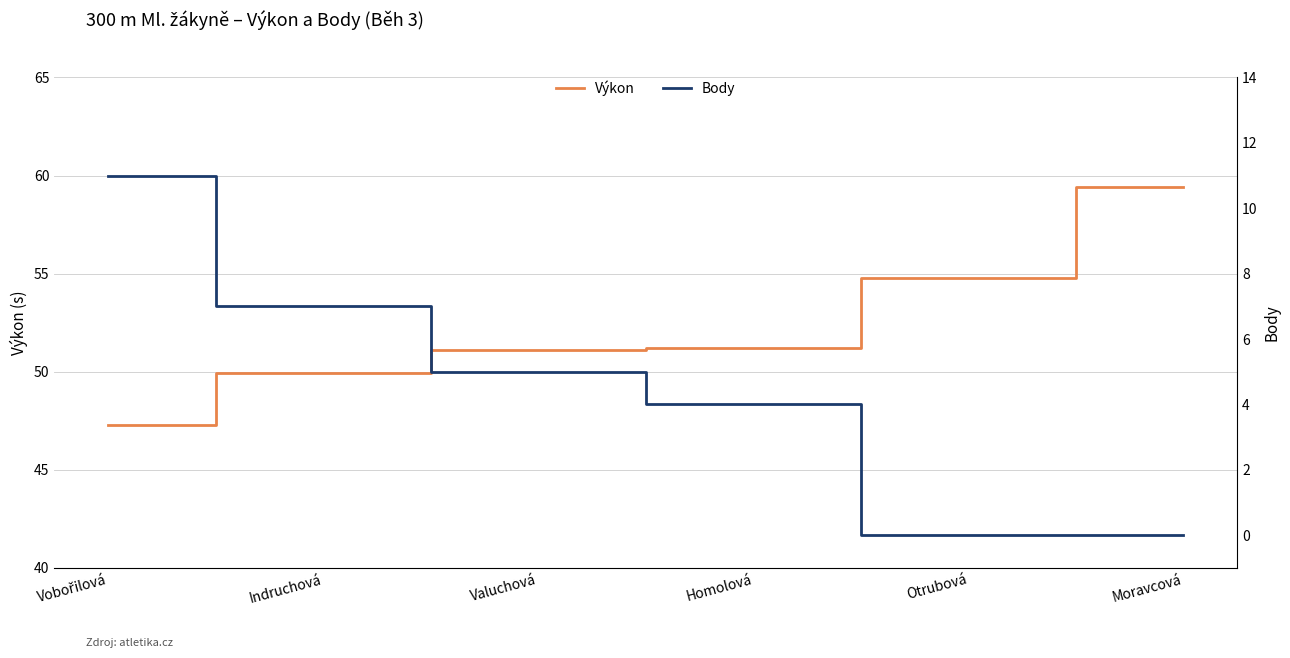

Count the Body values in the range 0 to 7.

5